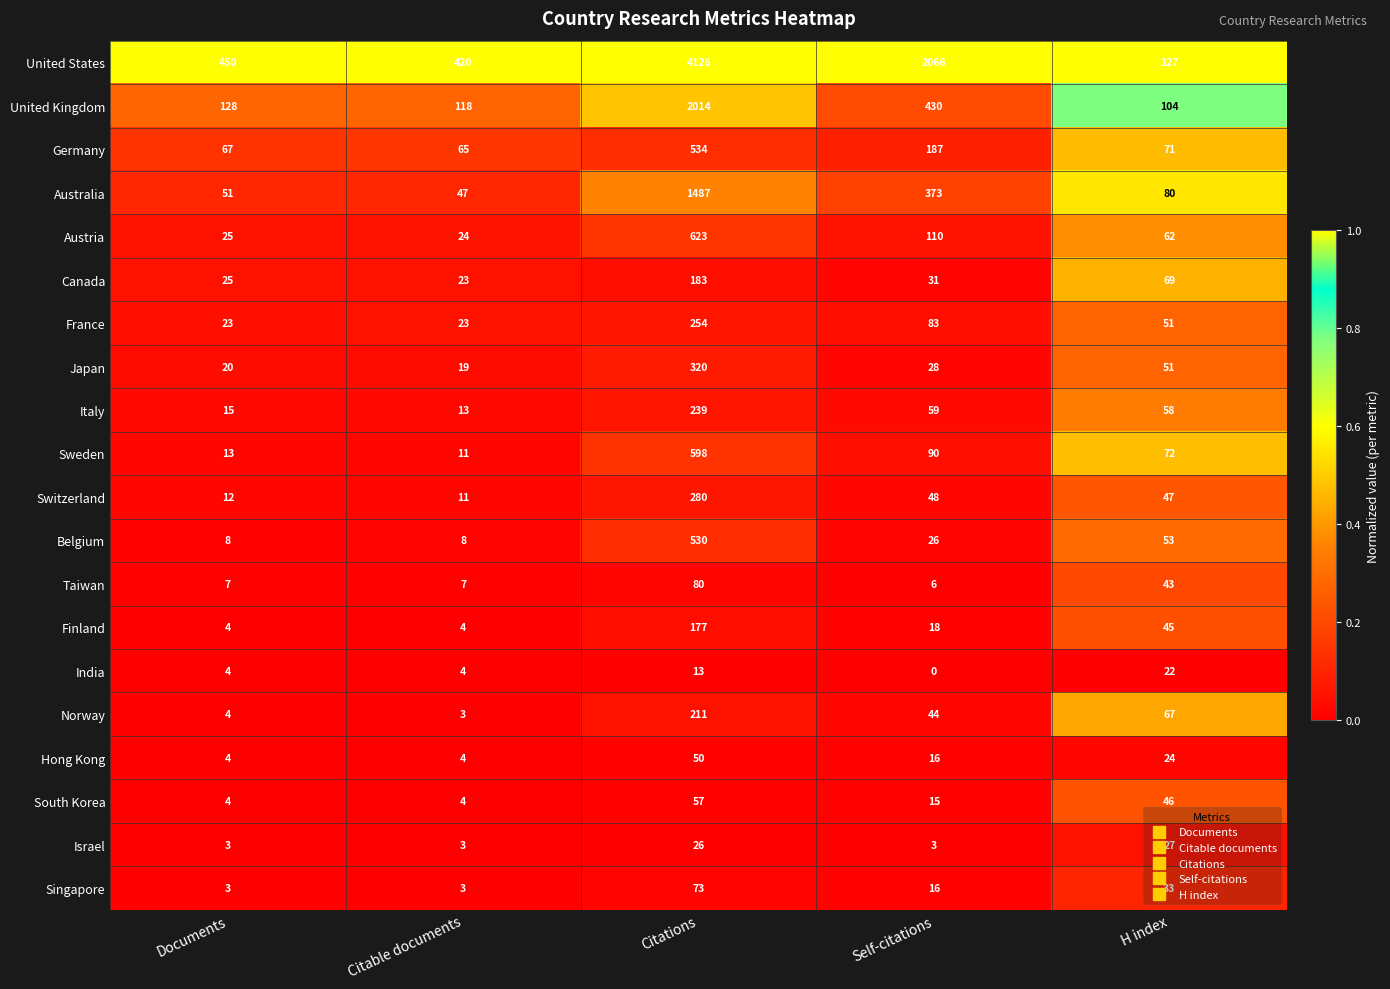

Is the value of Australia at H index greater than the value of United Kingdom at H index?

No